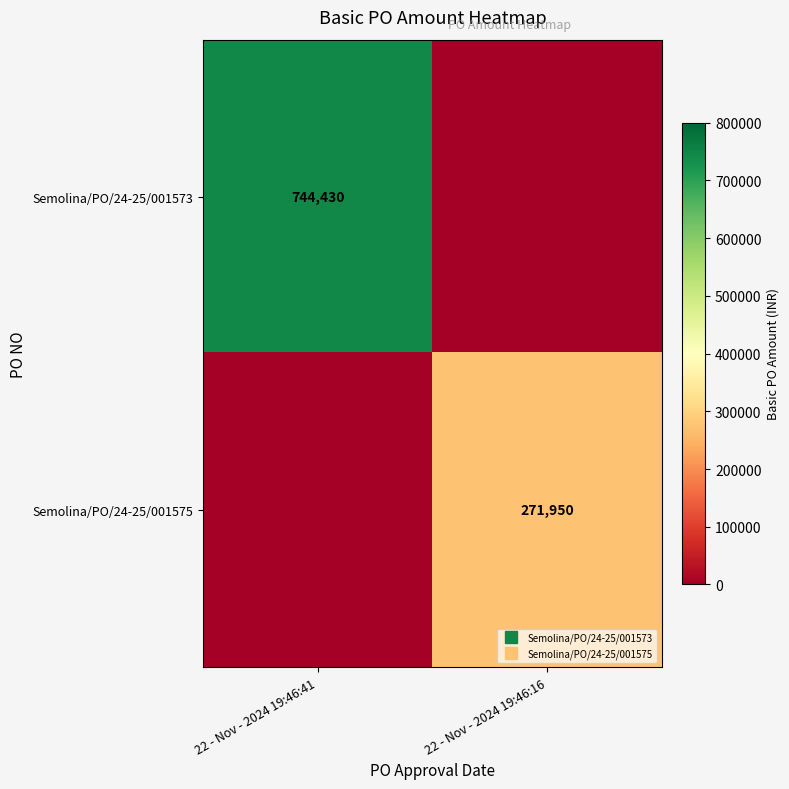

Which series changed the most between 22 - Nov - 2024 19:46:41 and 22 - Nov - 2024 19:46:16?

Semolina/PO/24-25/001573